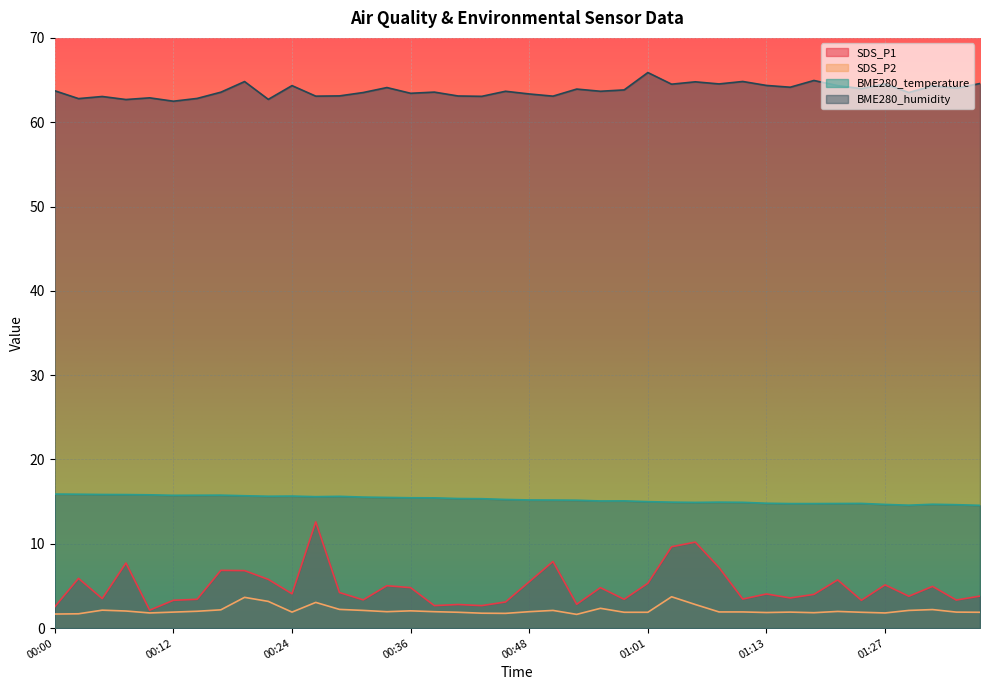

Which series changed the most between 00:58 and 01:21?

SDS_P1